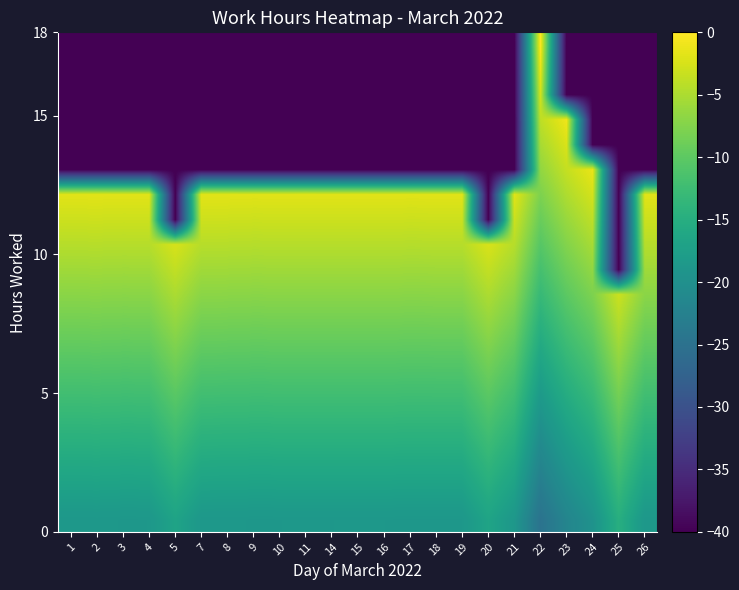

At which category is the sum across all series the highest?

22